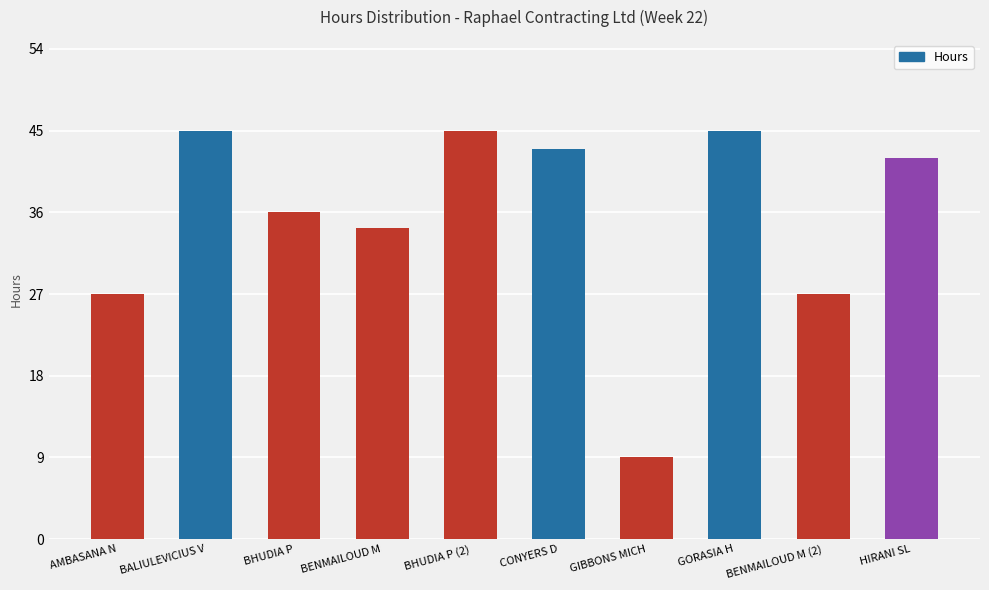

Which has a higher value, HIRANI SL or GIBBONS MICH?

HIRANI SL